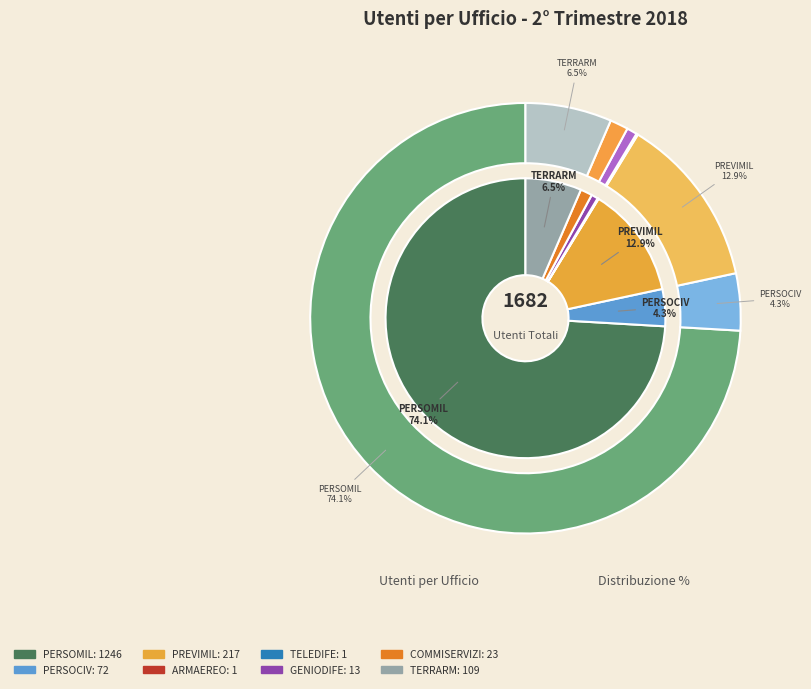

What is the change in value from PERSOMIL to GENIODIFE?

-1233